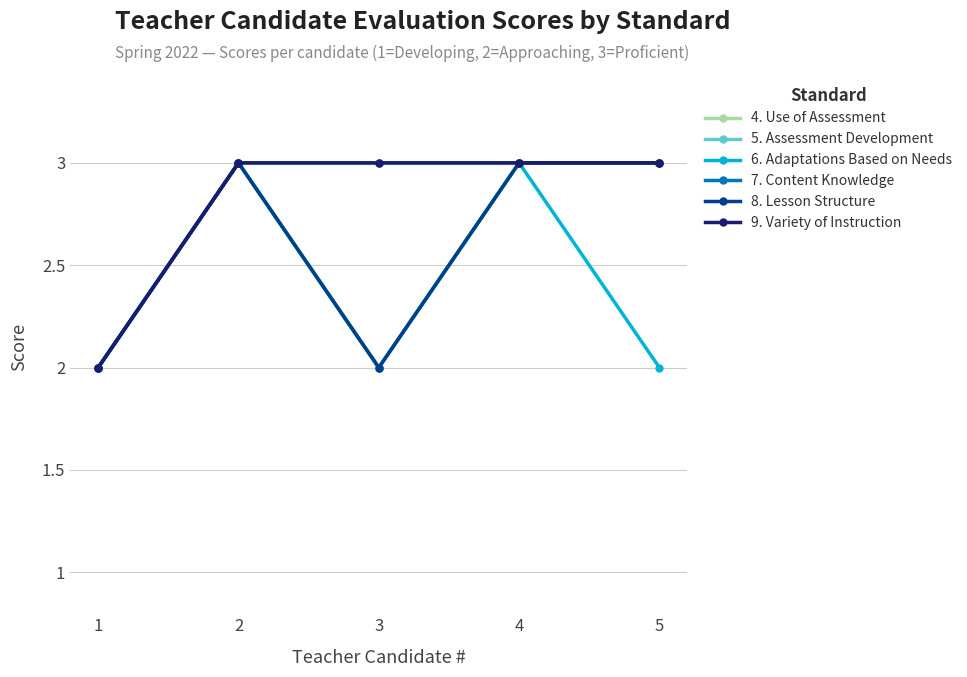

What is the highest value of the 6. Adaptations Based on Needs series?

3